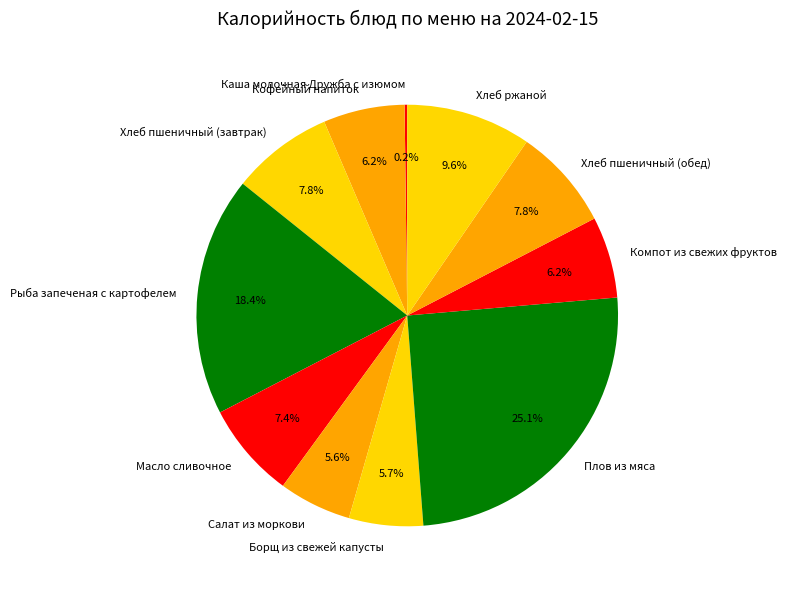

What is the largest slice in the pie chart?

Плов из мяса